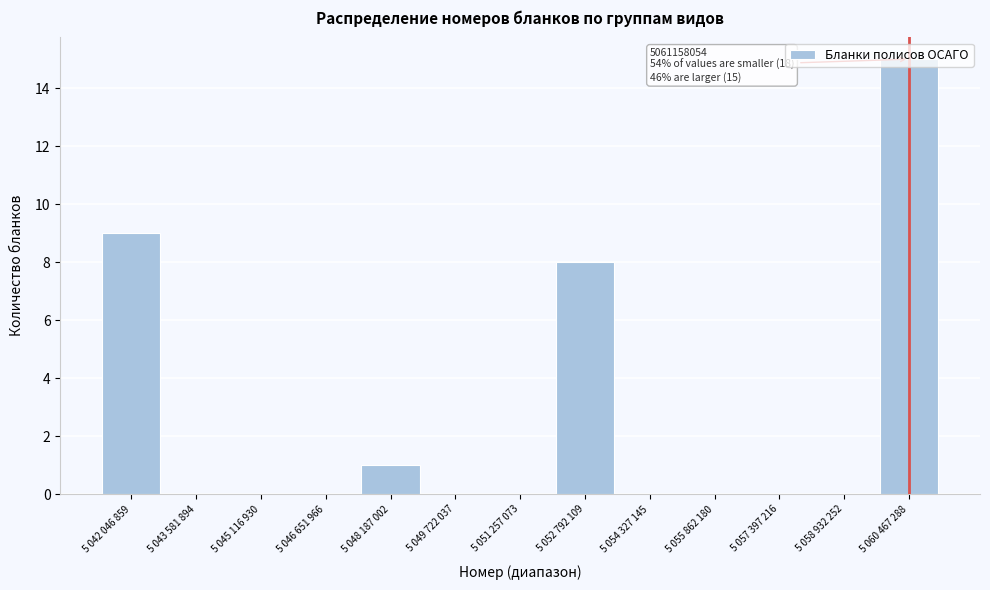

At which category does the chart reach its peak across all series?

5 060 467 288